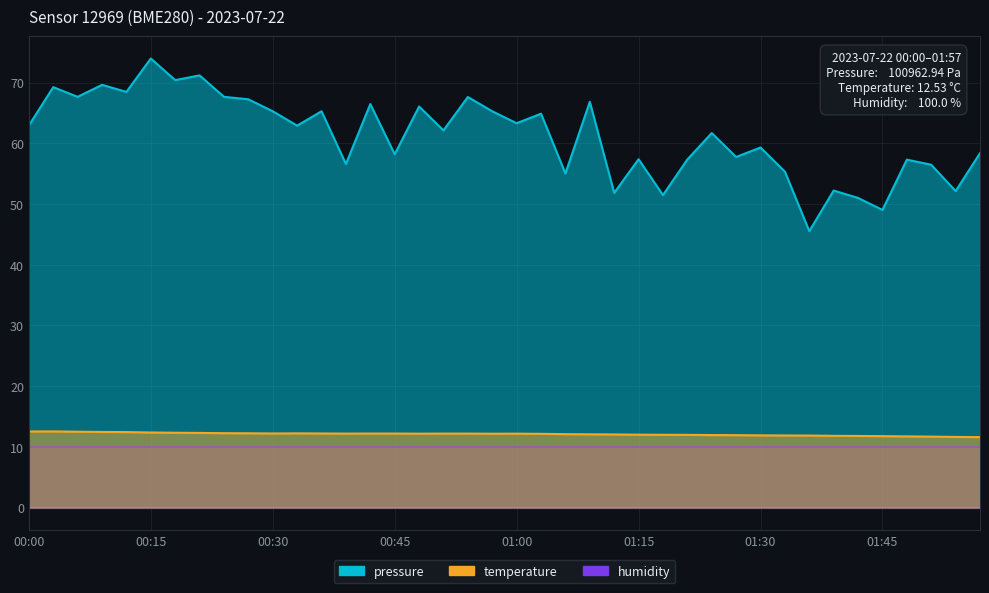

Rank the categories by temperature value from highest to lowest.

00:03, 00:00, 00:06, 00:09, 00:12, 00:15, 00:18, 00:21, 00:24, 00:27, 00:33, 00:30, 00:36, 00:42, 00:45, 00:39, 00:51, 00:54, 00:48, 01:00, 00:57, 01:03, 01:06, 01:09, 01:12, 01:15, 01:18, 01:21, 01:24, 01:27, 01:30, 01:33, 01:36, 01:39, 01:42, 01:45, 01:48, 01:51, 01:54, 01:57